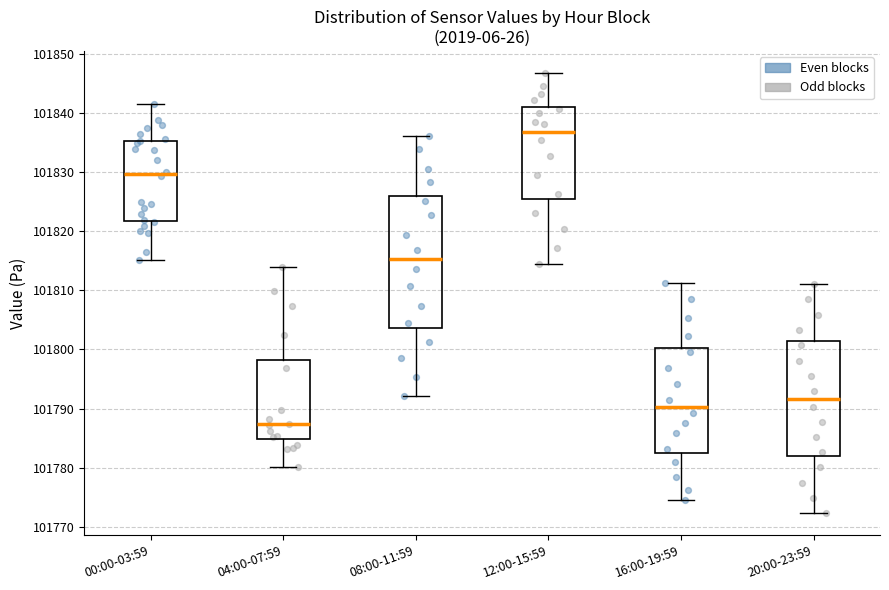

Reading left to right, read every box against the y-axis: the position of its median line, the range the box covers, and the ends of its whiskers. The values are not printed on the chart, so give them approximately, as read against the axis.

00:00-03:59: median 101830, box 101822 to 101835, whiskers 101815 to 101842
04:00-07:59: median 101787, box 101785 to 101798, whiskers 101780 to 101814
08:00-11:59: median 101815, box 101804 to 101826, whiskers 101792 to 101836
12:00-15:59: median 101837, box 101826 to 101841, whiskers 101815 to 101847
16:00-19:59: median 101790, box 101783 to 101800, whiskers 101775 to 101811
20:00-23:59: median 101792, box 101782 to 101801, whiskers 101772 to 101811